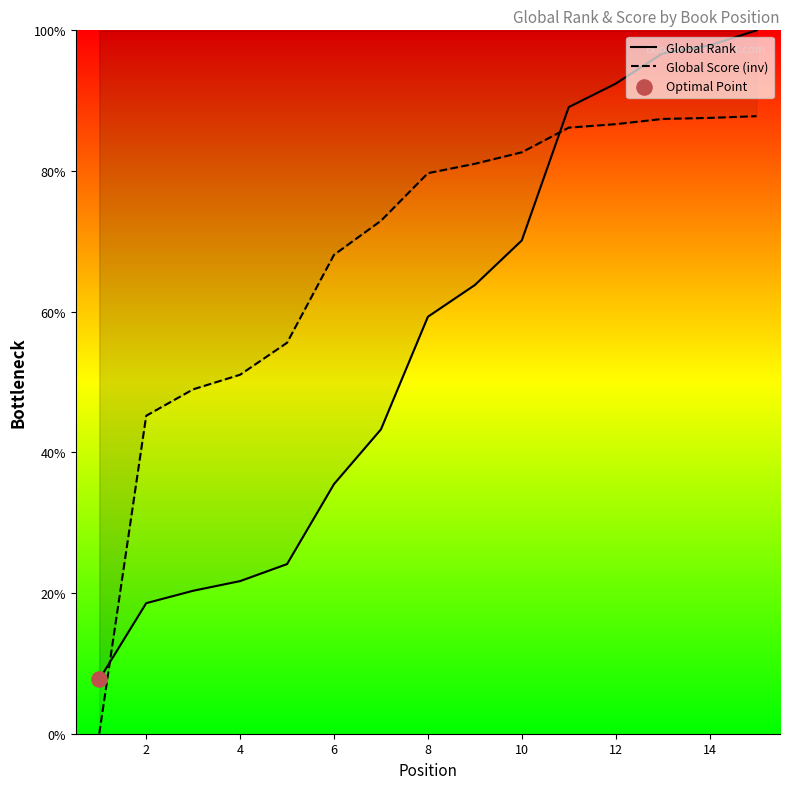

Which series has the largest total across all categories?

Global Score (inv)